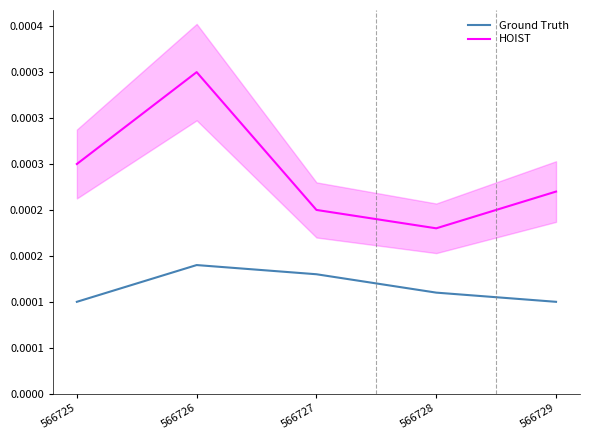

Which series changed the most between 566725 and 566727?

HOIST